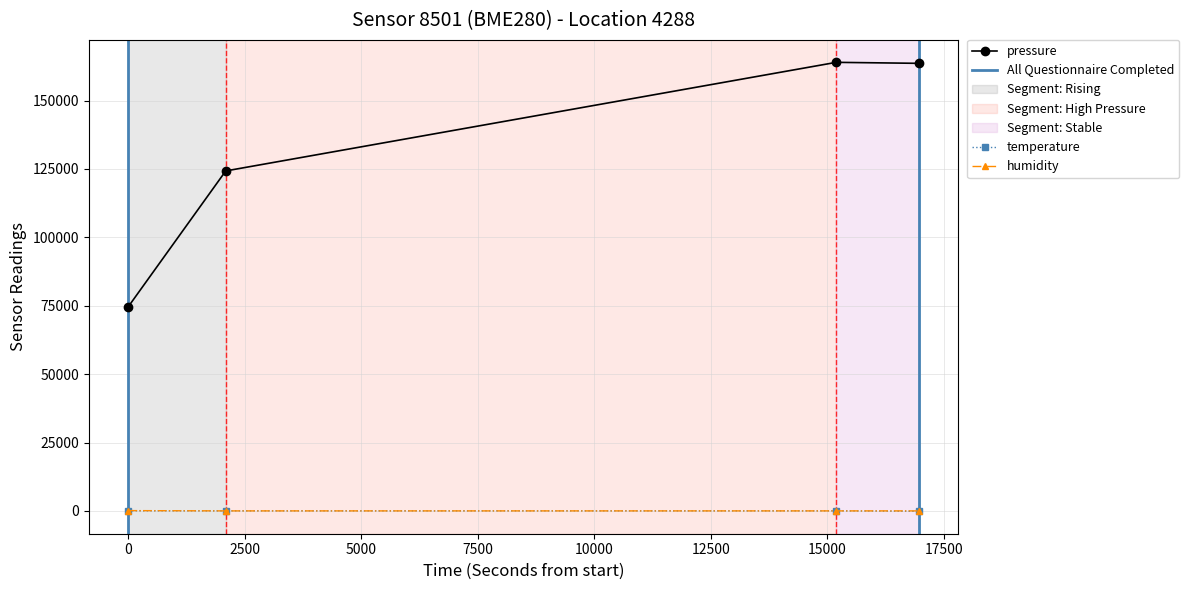

True or false: temperature has more than 1 points higher than both neighbors.

False